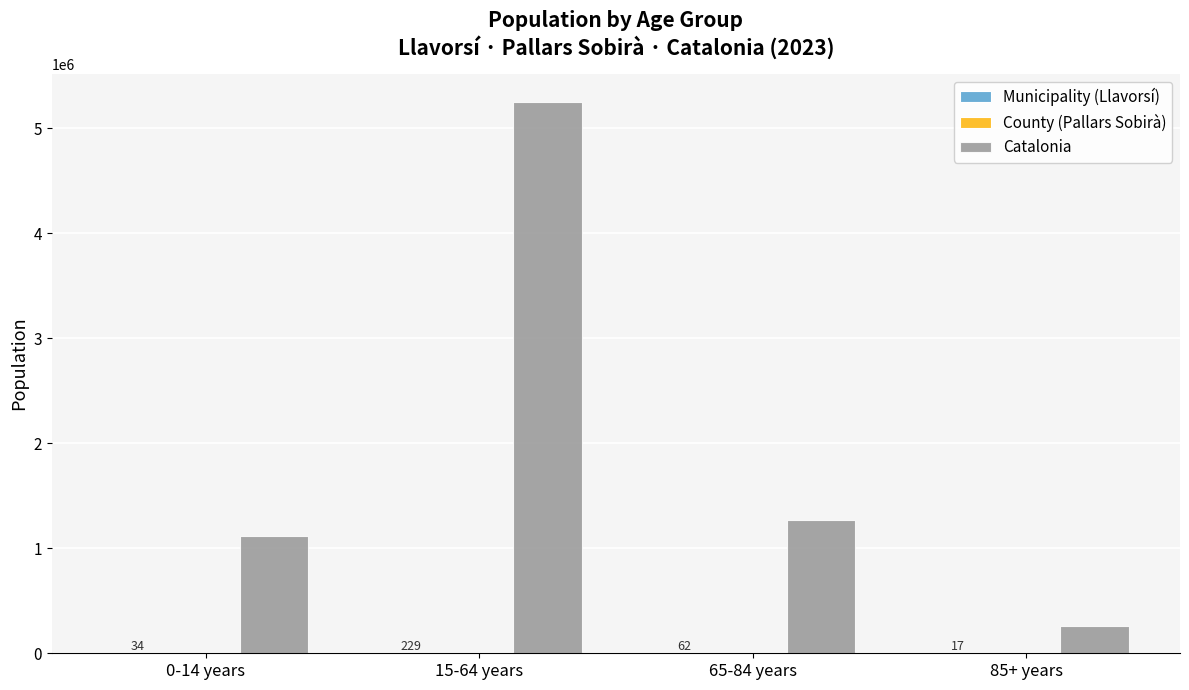

The value of Catalonia at 65-84 years is 1272703. True or false?

True